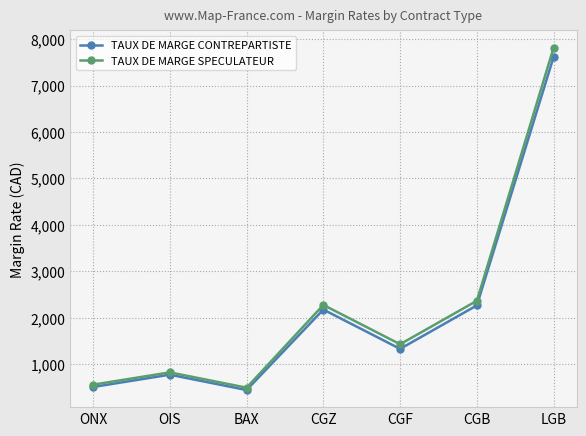

The value of TAUX DE MARGE SPECULATEUR at CGF is 1429. True or false?

True